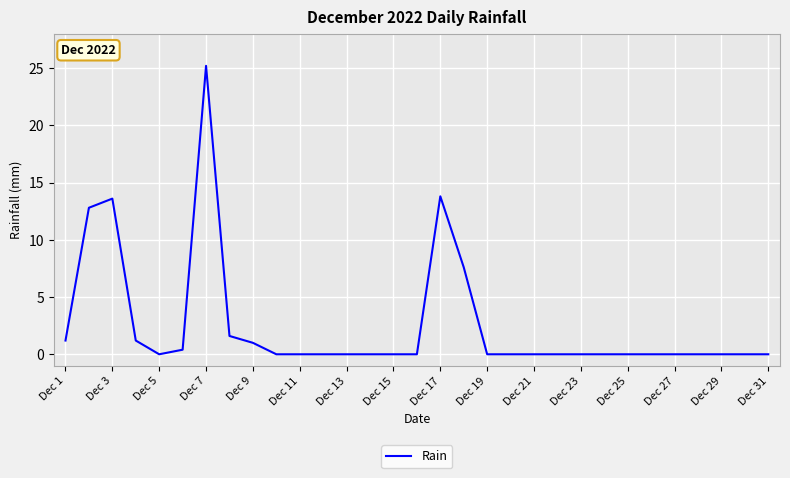

What is the difference between the maximum and minimum values?

25.2